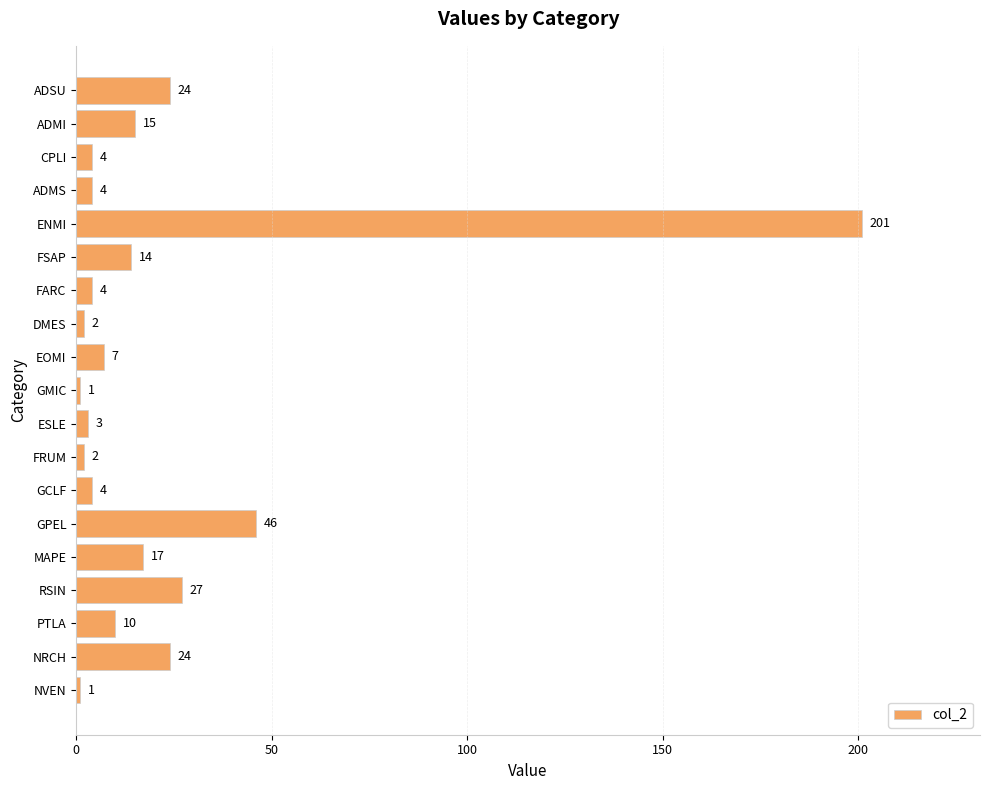

Are the bars grouped side by side (vs. stacked)?

No